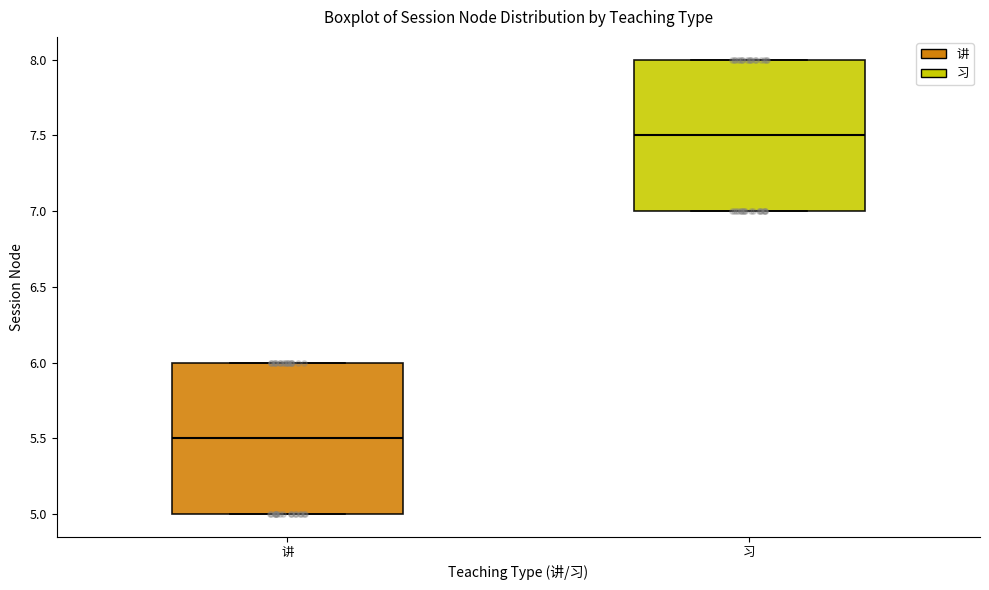

Where is the upper edge of the box for 讲 on the y-axis? The values are not printed on the chart, so give them approximately, as read against the axis.

6.0